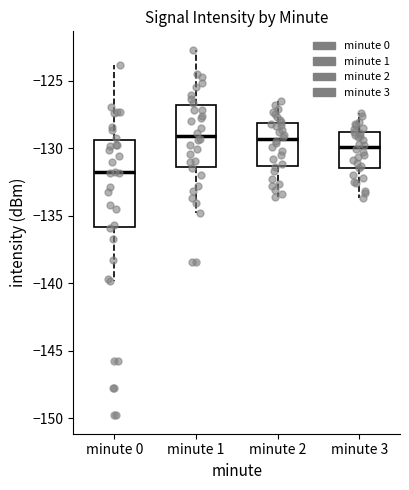

Reading left to right, read every box against the y-axis: the position of its median line, the range the box covers, and the ends of its whiskers. The values are not printed on the chart, so give them approximately, as read against the axis.

minute 0: median -132.0, box -136.0 to -129.5, whiskers -140.0 to -124.0
minute 1: median -129.0, box -131.5 to -127.0, whiskers -135.0 to -122.5
minute 2: median -129.5, box -131.5 to -128.0, whiskers -133.5 to -126.5
minute 3: median -130.0, box -131.5 to -129.0, whiskers -133.5 to -127.5